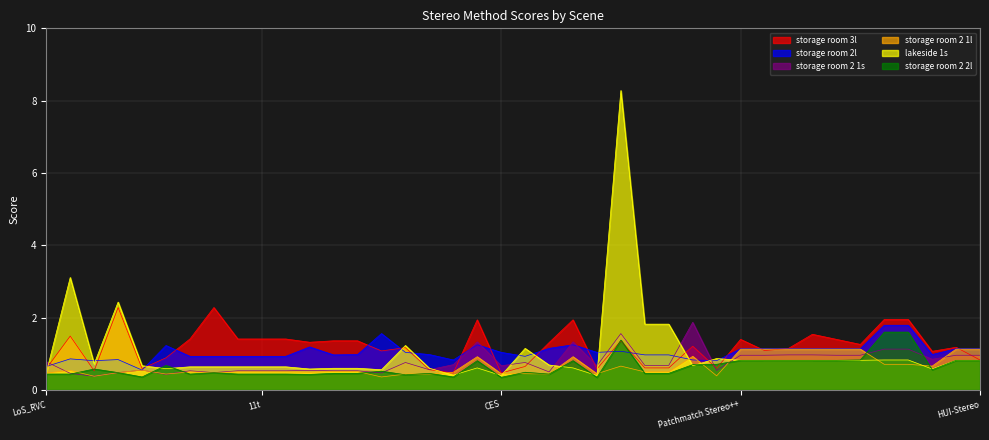

At which category is the sum across all series the highest?

XX-Stereo